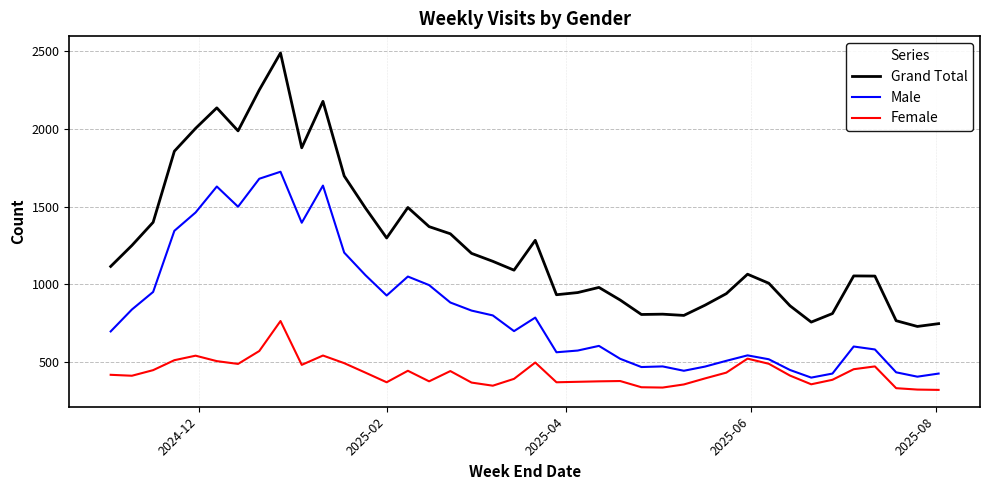

Which series has the largest total across all categories?

Grand Total